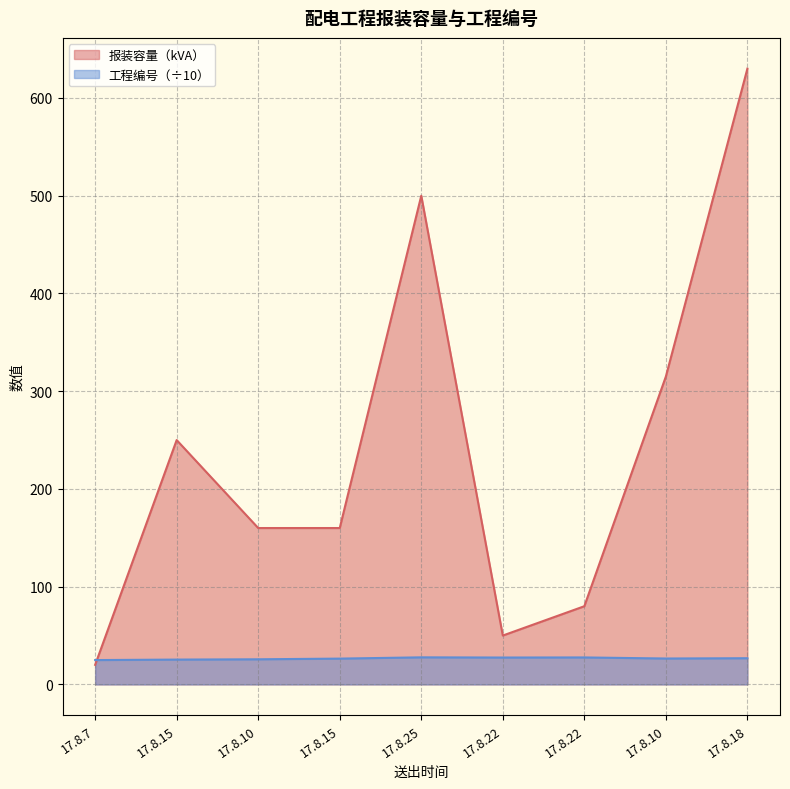

Reading left to right, list all the values displayed in this chart.

报装容量（kVA）: 20.0	250.0	160.0	160.0	500.0	50.0	80.0	315.0	630.0
工程编号: 24.9	25.4	25.7	26.4	27.7	27.5	27.6	26.5	26.8